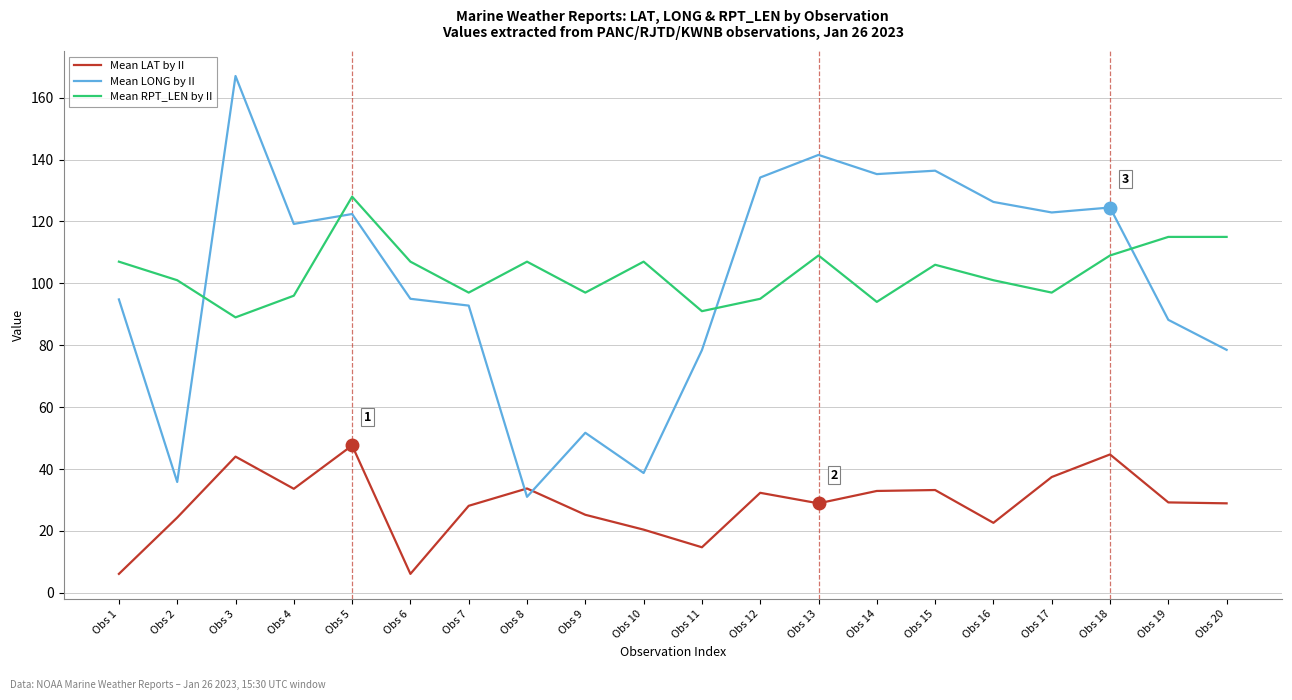

How many intersections are there between Mean LONG by II and Mean LAT by II?

2